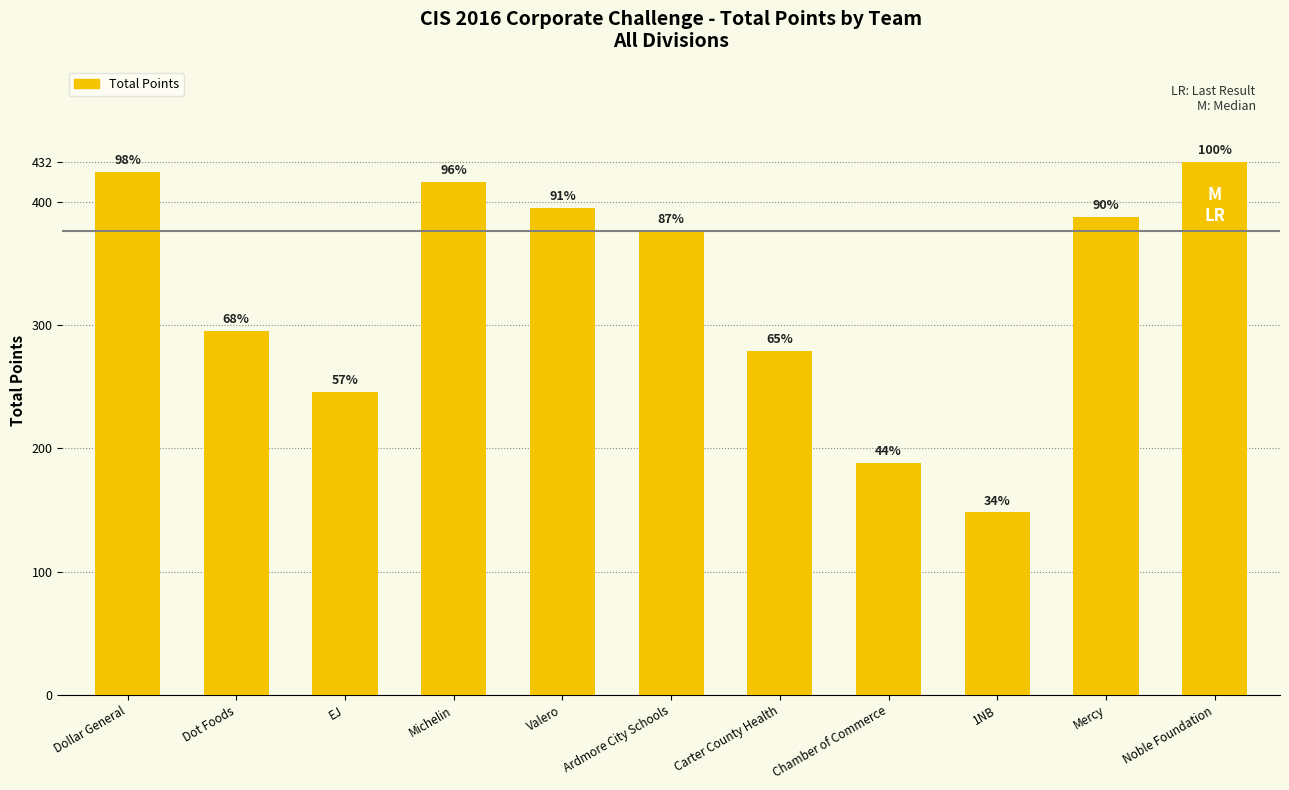

What is the label of the 8th bar from the right?

Michelin